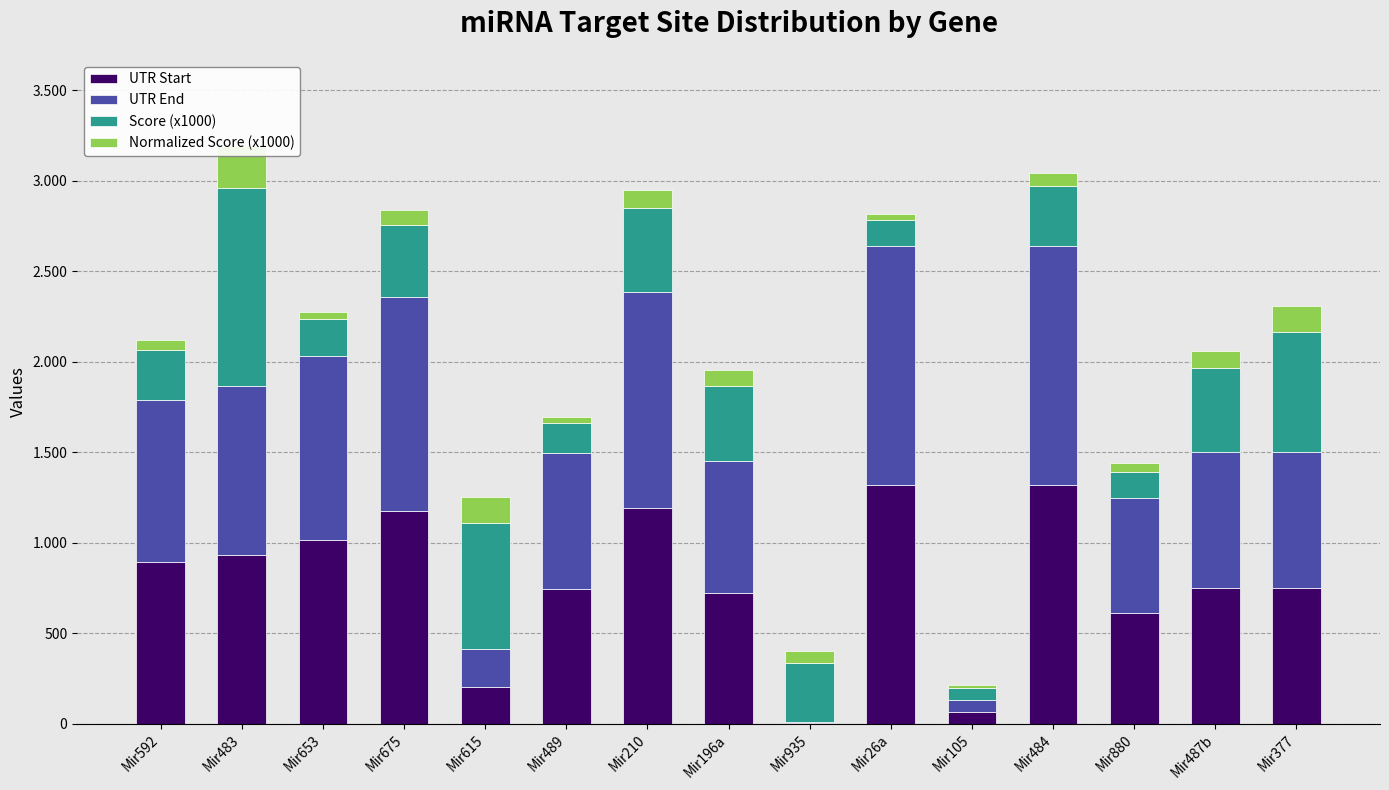

What is the value of the UTR End bar at the 14th from the left?

752